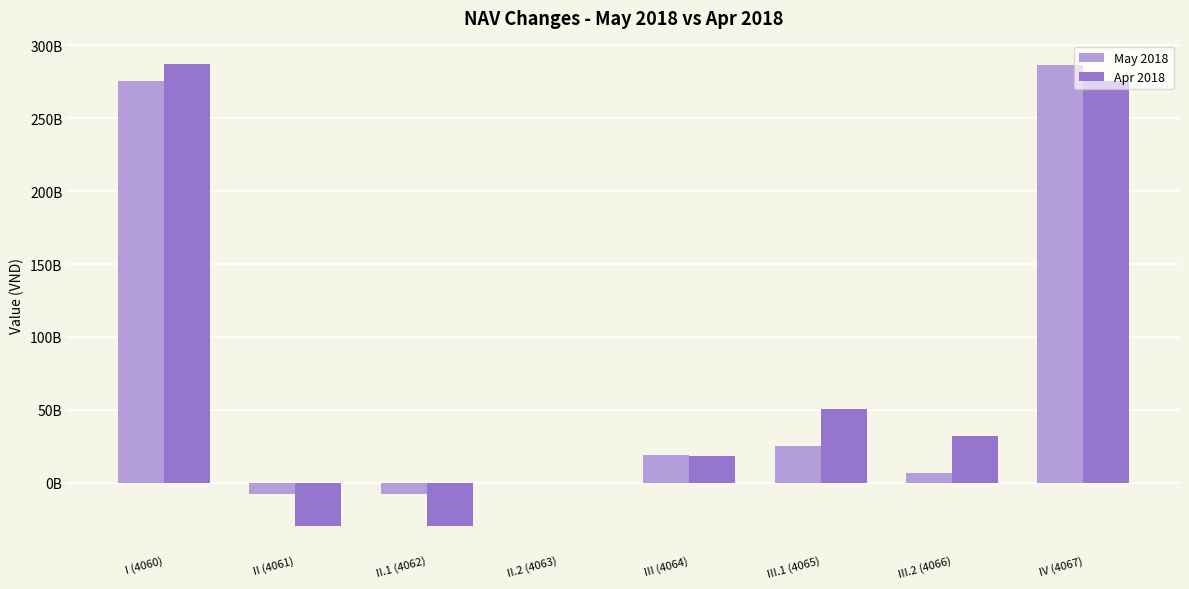

Does the chart contain stacked bars?

No